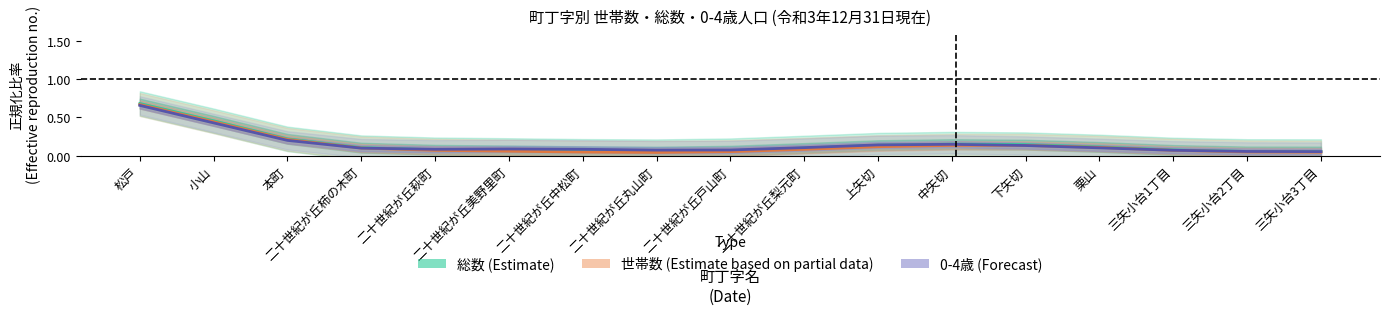

What is the maximum value for 総数 (Estimate)?

0.7